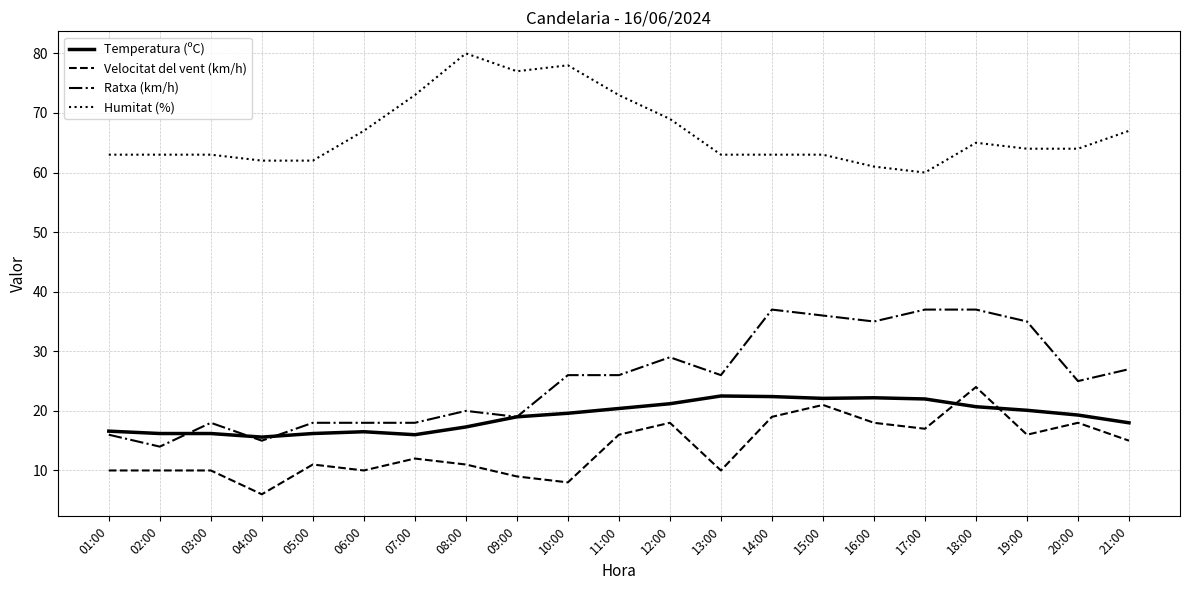

Rank the series at 13:00 from highest to lowest value.

Humitat (%), Ratxa (km/h), Temperatura (ºC), Velocitat del vent (km/h)